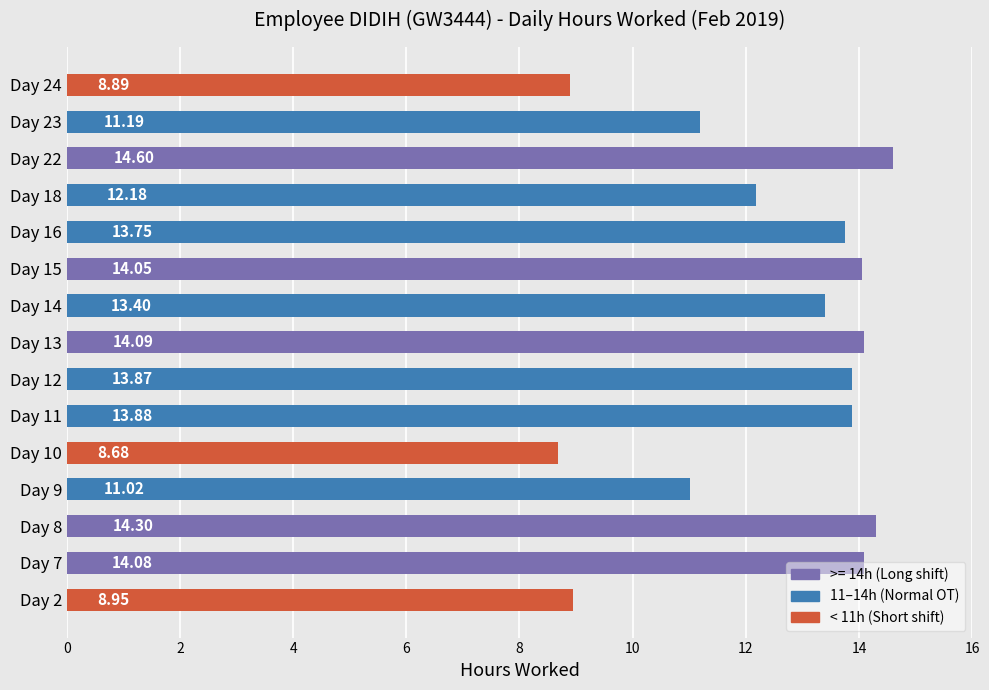

List the labels in order of value, largest first.

Day 22, Day 8, Day 13, Day 7, Day 15, Day 11, Day 12, Day 16, Day 14, Day 18, Day 23, Day 9, Day 2, Day 24, Day 10